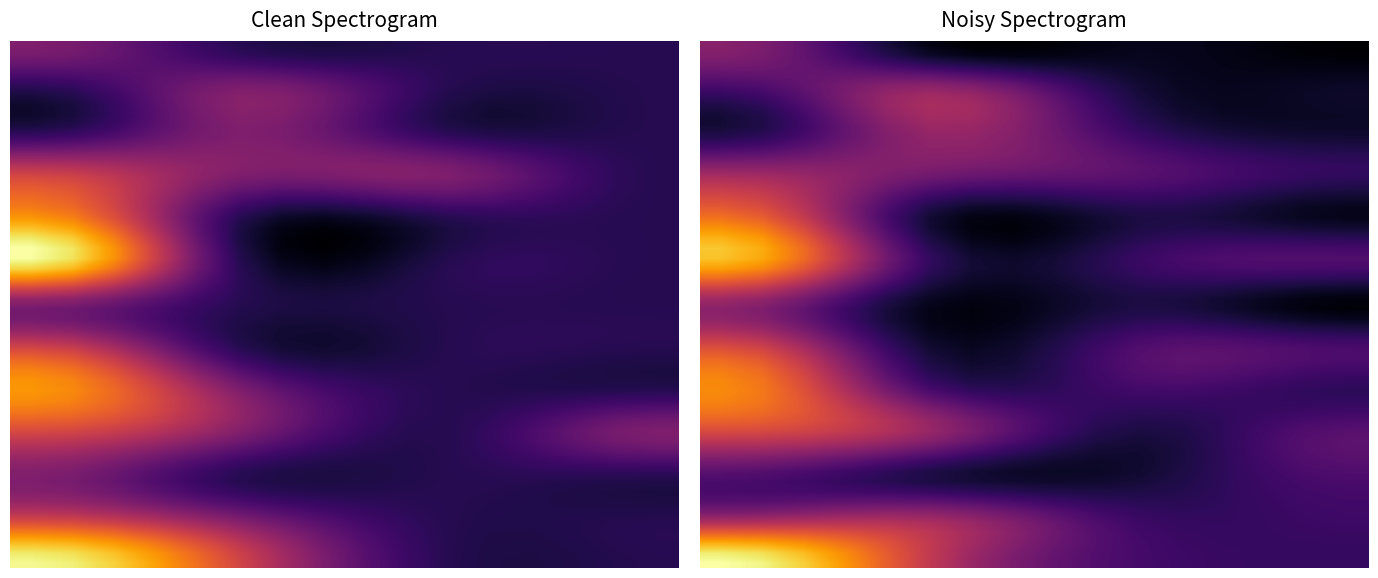

What is the spread (max minus min) of values at 01?

1